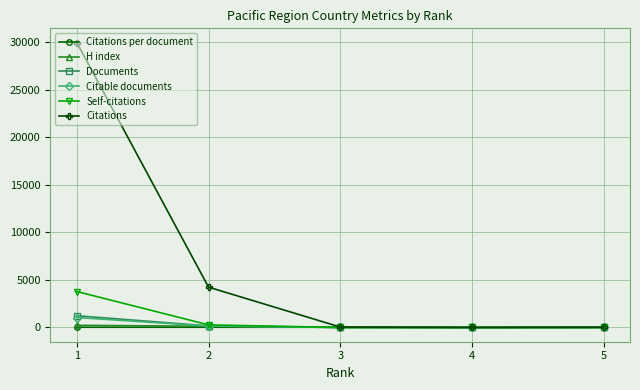

What is the maximum value for Citations?

29963.0